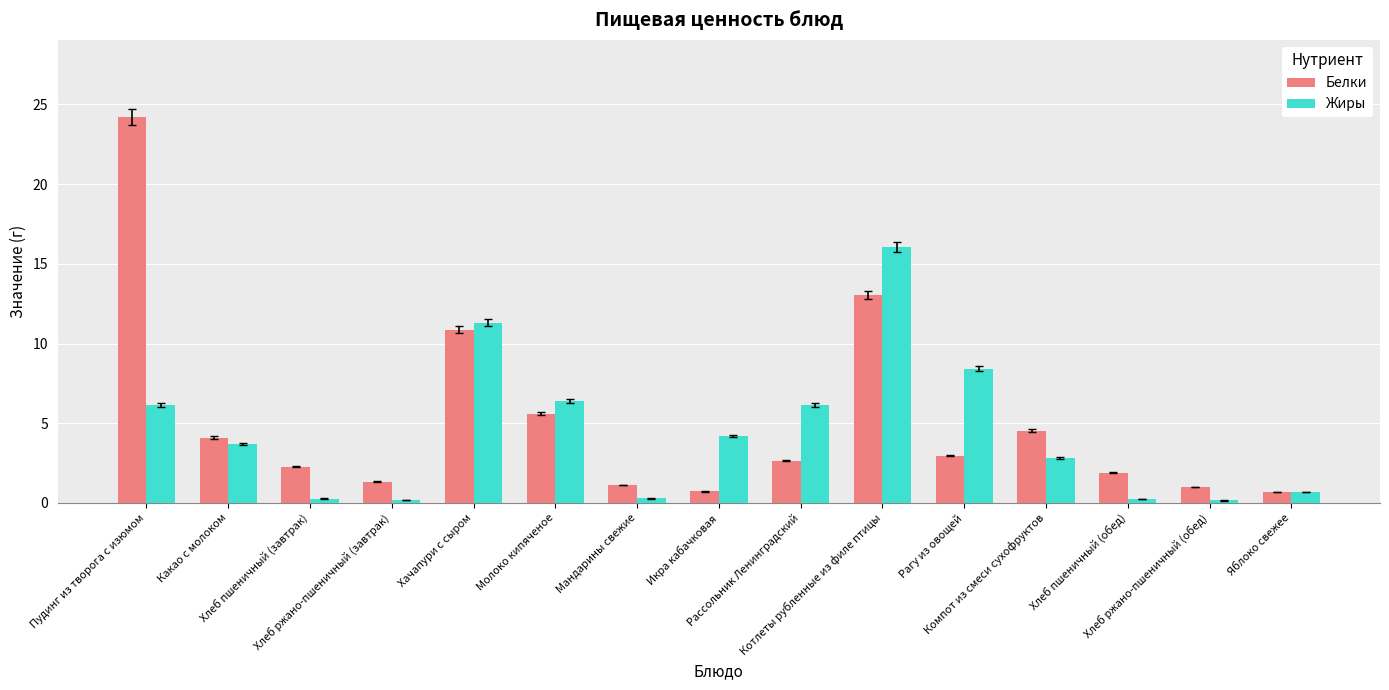

Is the value of Жиры at Какао с молоком greater than the value of Белки at Рагу из овощей?

Yes